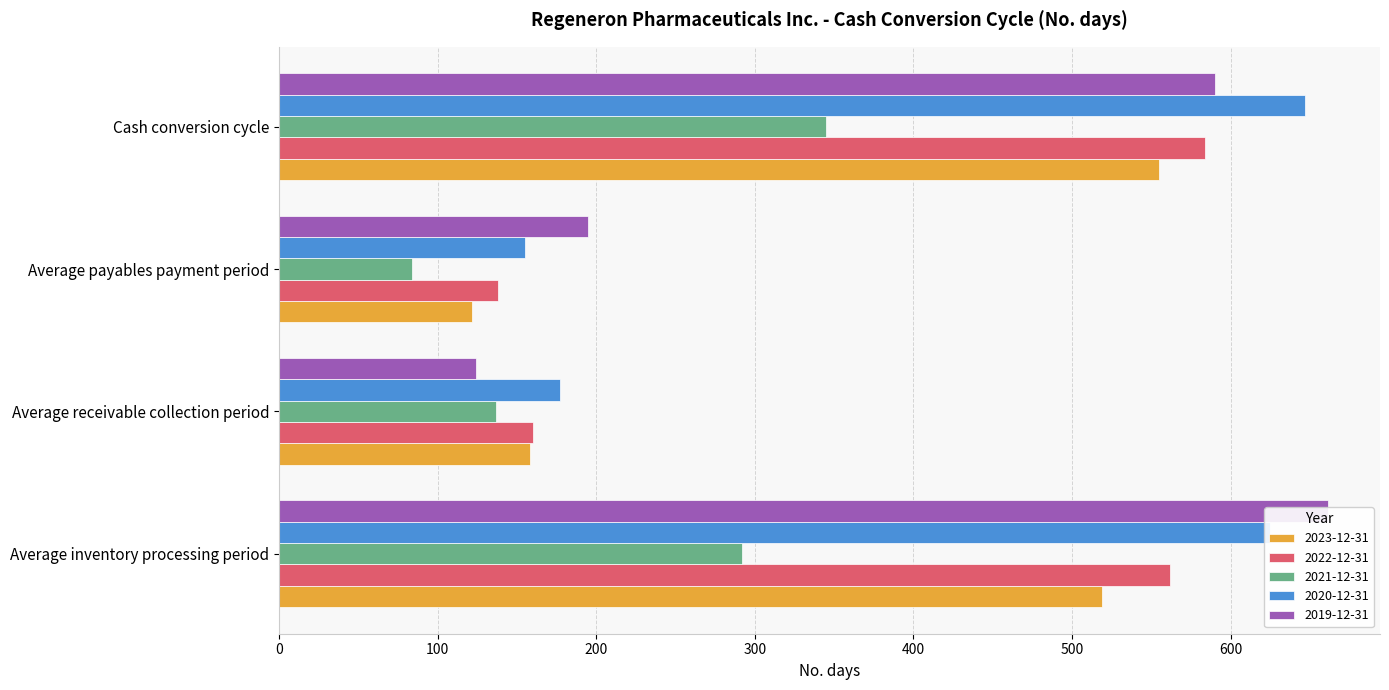

What position from the left is Cash conversion cycle?

4